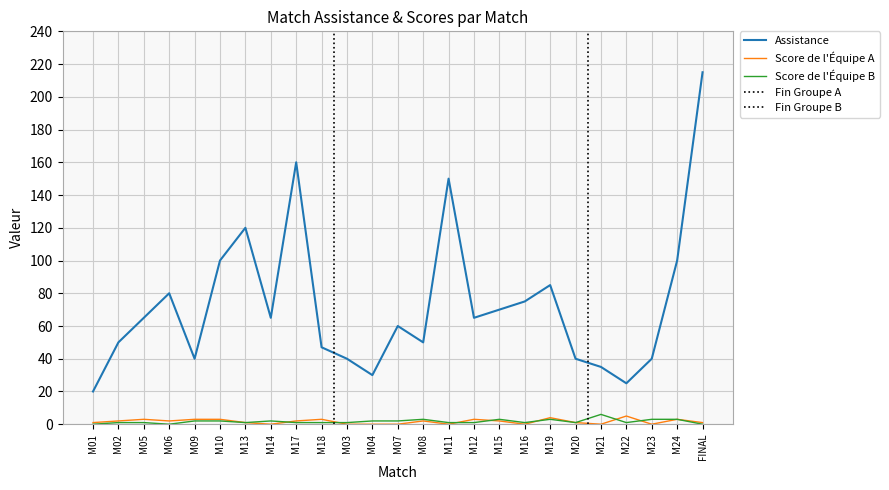

True or false: Assistance has a value of 65 at M12.

True